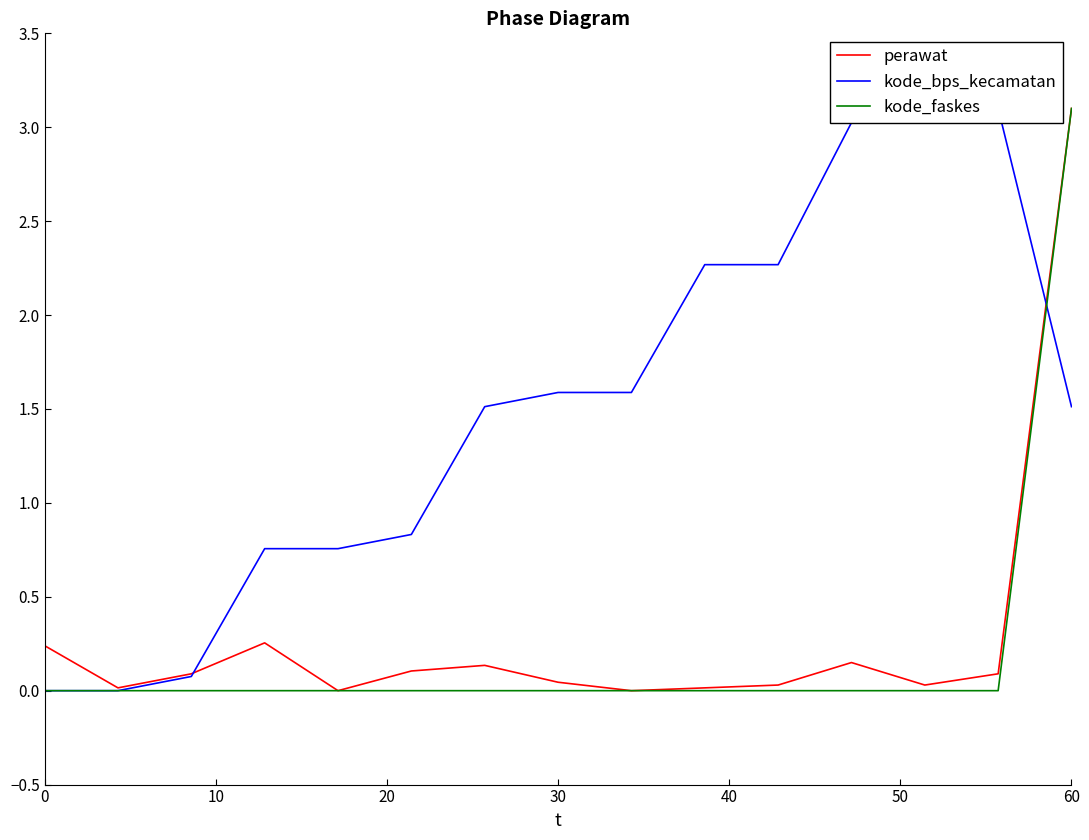

What is the spread (max minus min) of values at 0?

0.2